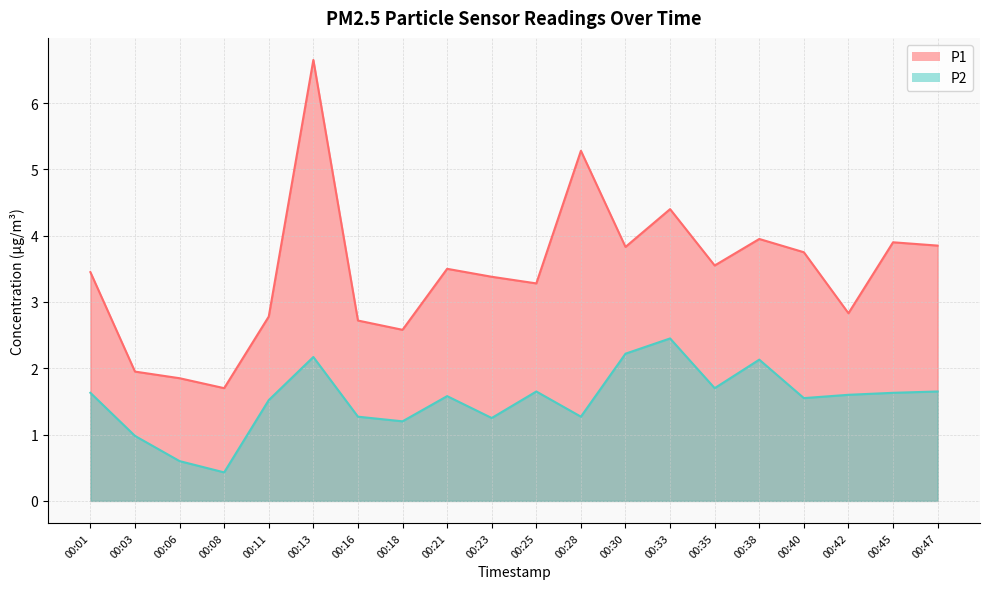

Reading left to right, extract all data points from this chart.

P1: 3.5	1.9	1.9	1.7	2.8	6.7	2.7	2.6	3.5	3.4	3.3	5.3	3.8	4.4	3.5	4.0	3.8	2.8	3.9	3.9
P2: 1.6	1.0	0.6	0.4	1.5	2.2	1.3	1.2	1.6	1.2	1.6	1.3	2.2	2.5	1.7	2.1	1.6	1.6	1.6	1.6